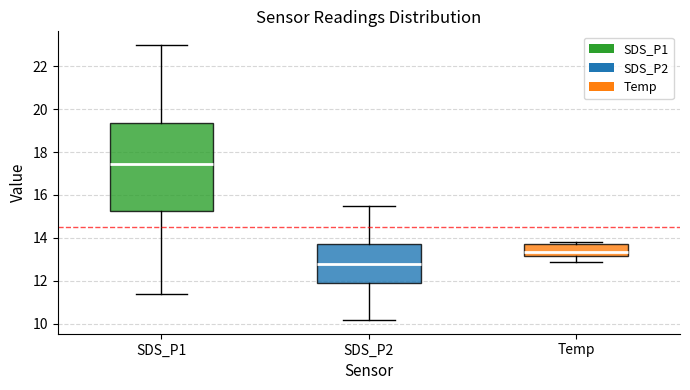

Comparing the boxes themselves (not the whiskers), which one is the tallest?

SDS_P1